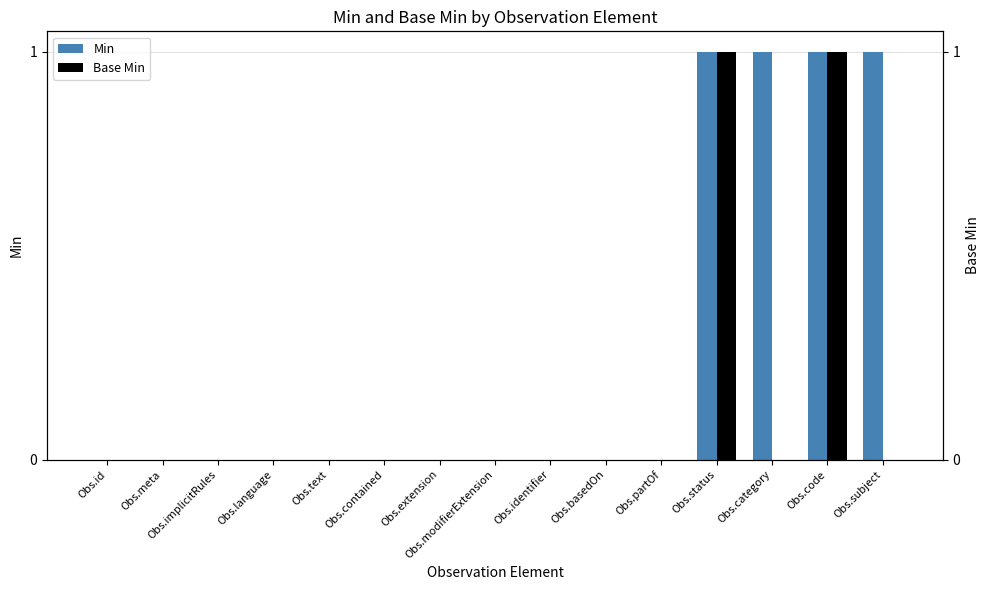

At which label does Min reach its peak?

Obs.status